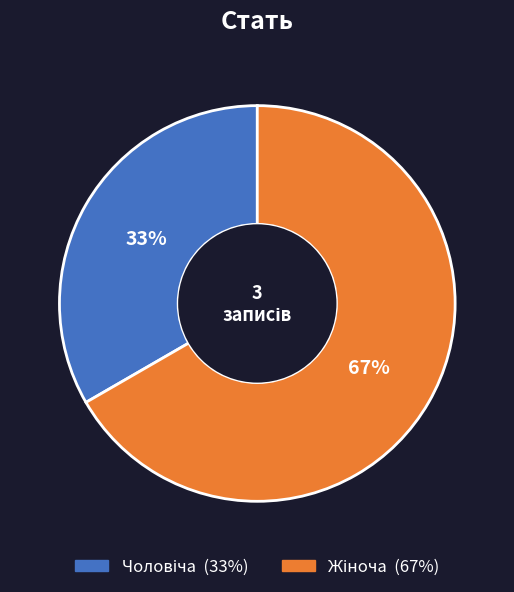

To the nearest percent, what is the average slice percentage?

50%